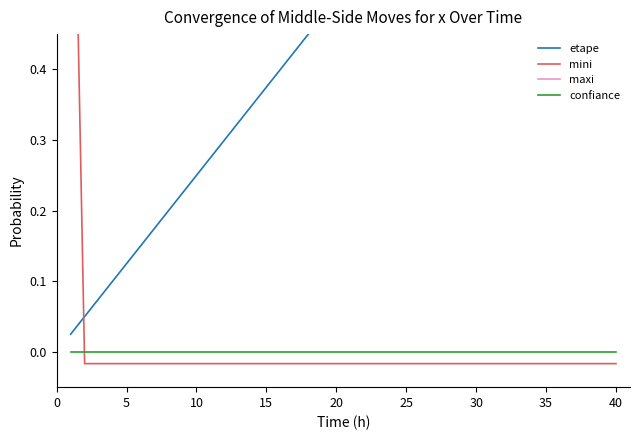

Reading right to left, extract all data points from this chart.

etape: 1.0	1.0	0.9	0.9	0.9	0.9	0.8	0.8	0.8	0.8	0.8	0.7	0.7	0.7	0.7	0.6	0.6	0.6	0.6	0.5	0.5	0.5	0.5	0.4	0.4	0.4	0.3	0.3	0.3	0.3	0.2	0.2	0.2	0.2	0.1	0.1	0.1	0.1	0.1	0.0
mini: -0.0	-0.0	-0.0	-0.0	-0.0	-0.0	-0.0	-0.0	-0.0	-0.0	-0.0	-0.0	-0.0	-0.0	-0.0	-0.0	-0.0	-0.0	-0.0	-0.0	-0.0	-0.0	-0.0	-0.0	-0.0	-0.0	-0.0	-0.0	-0.0	-0.0	-0.0	-0.0	-0.0	-0.0	-0.0	-0.0	-0.0	-0.0	-0.0	1.0
maxi: 0.9	0.9	0.9	0.9	0.9	0.9	0.9	0.9	0.9	0.9	0.9	0.9	0.9	0.9	0.9	0.9	0.9	0.9	0.9	0.9	0.9	0.9	0.9	0.9	0.9	0.9	0.9	0.9	0.9	0.9	0.9	0.9	0.9	0.9	0.9	0.9	0.9	0.9	0.9	1.0
confiance: 0.0	0.0	0.0	0.0	0.0	0.0	0.0	0.0	0.0	0.0	0.0	0.0	0.0	0.0	0.0	0.0	0.0	0.0	0.0	0.0	0.0	0.0	0.0	0.0	0.0	0.0	0.0	0.0	0.0	0.0	0.0	0.0	0.0	0.0	0.0	0.0	0.0	0.0	0.0	0.0